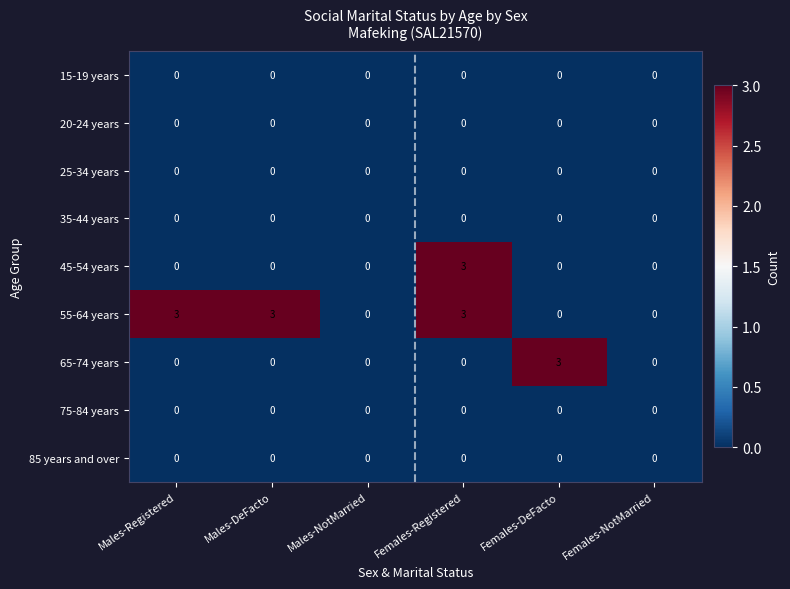

At which category is the sum across all series the highest?

Females-Registered